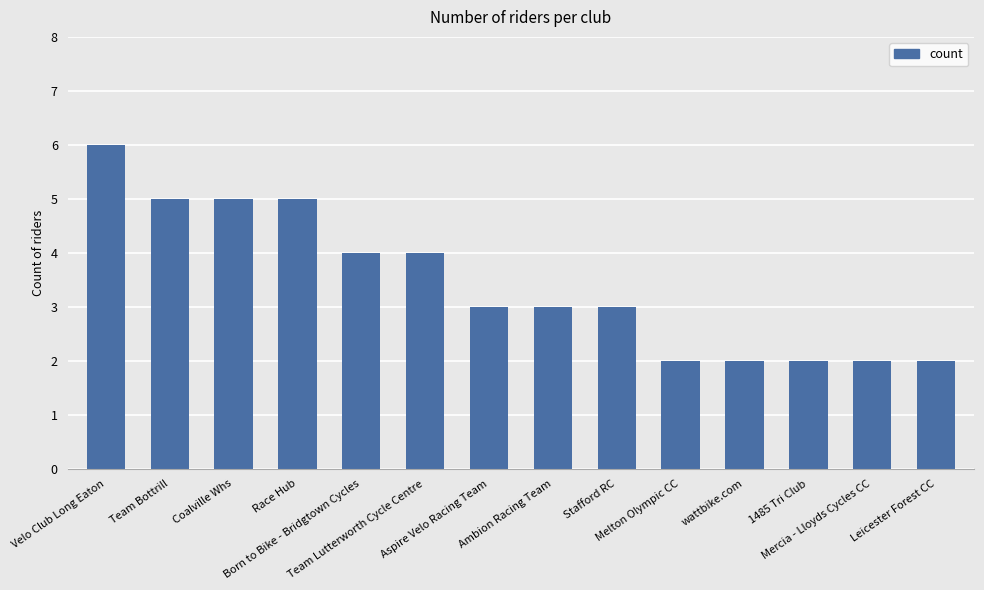

What is the value of the 4th bar from the left?

5